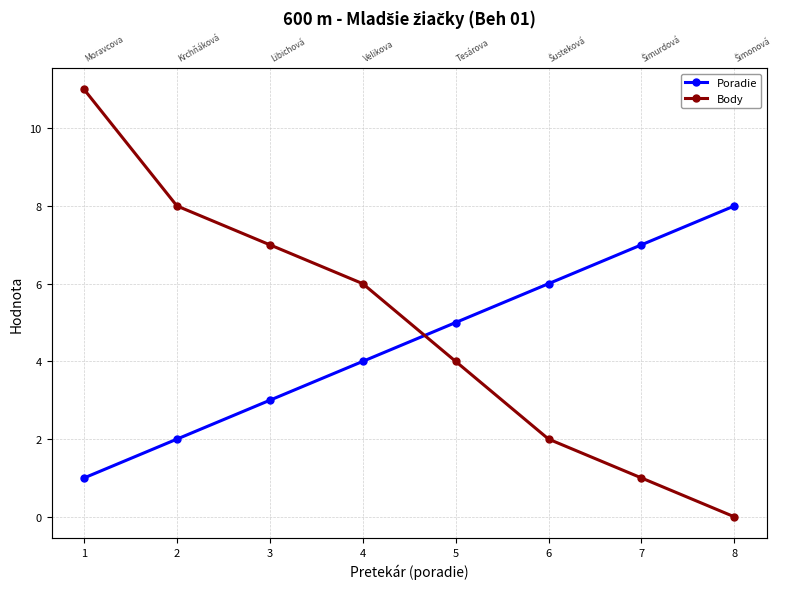

At which category is the sum across all series the highest?

1